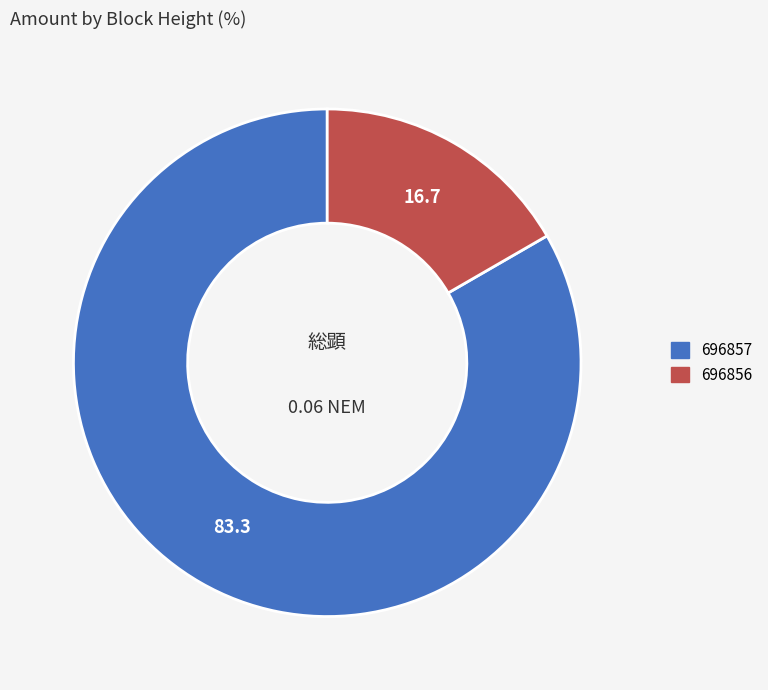

Which slice represents more than half of the pie?

696857